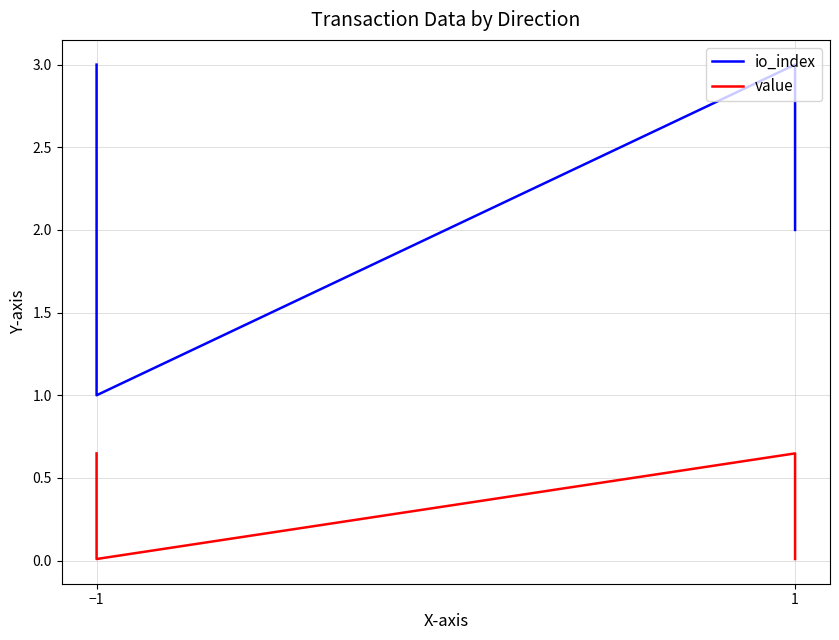

True or false: value and io_index intersect in this chart.

False